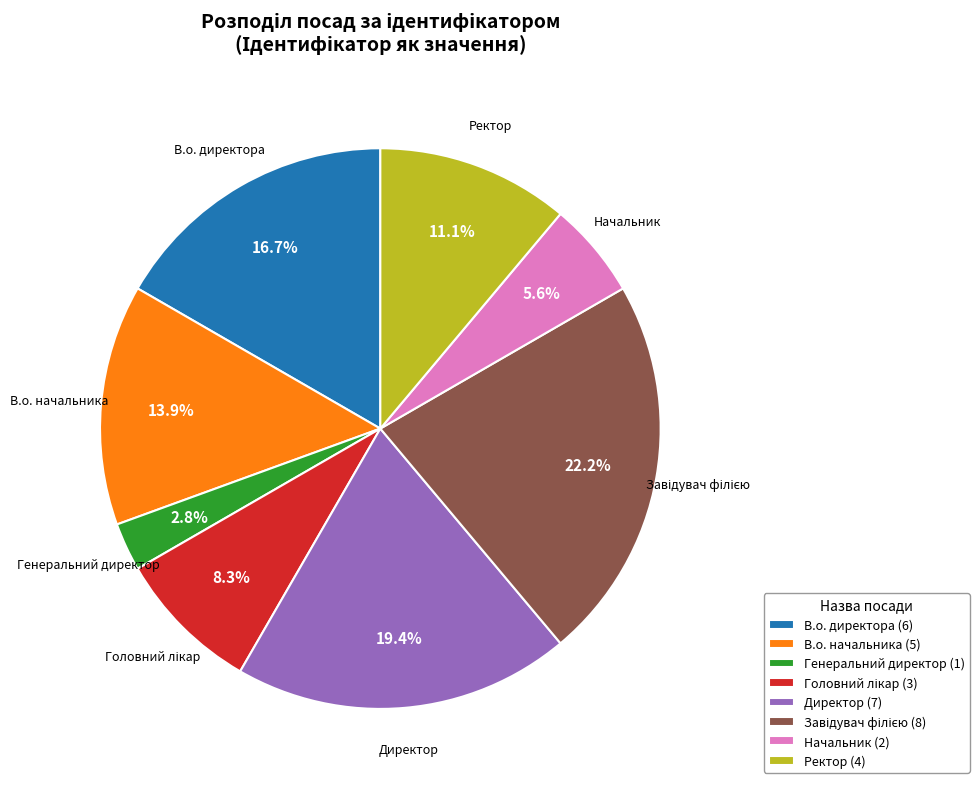

How many slices are in this pie chart?

8